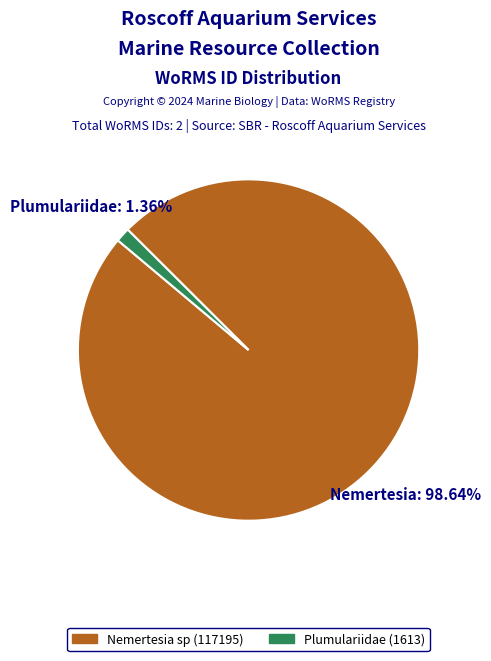

Is Plumulariidae (1613) the majority of the pie?

No